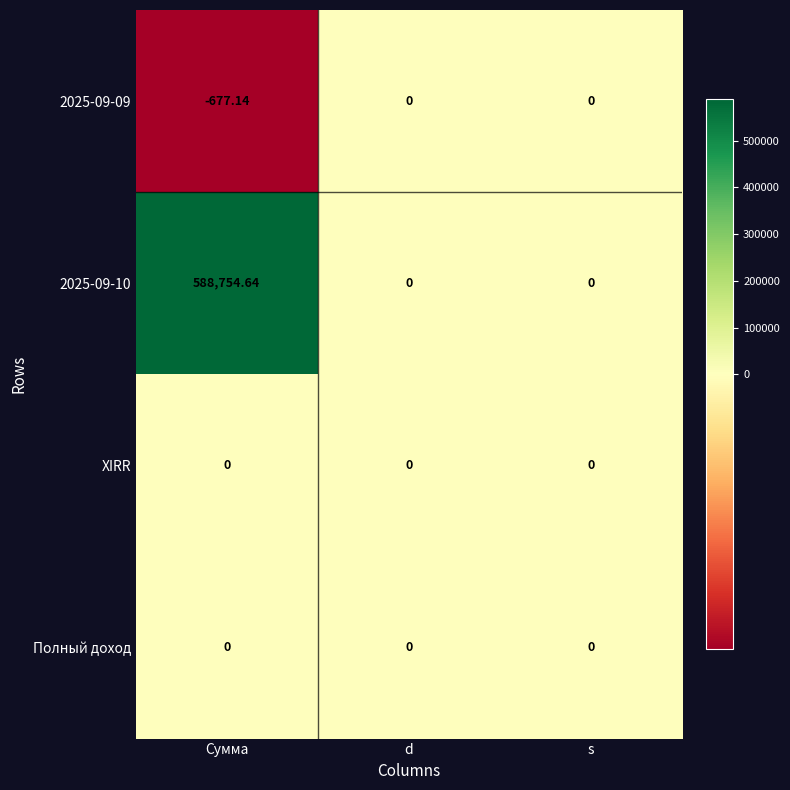

Which label corresponds to the largest value in the chart?

Сумма